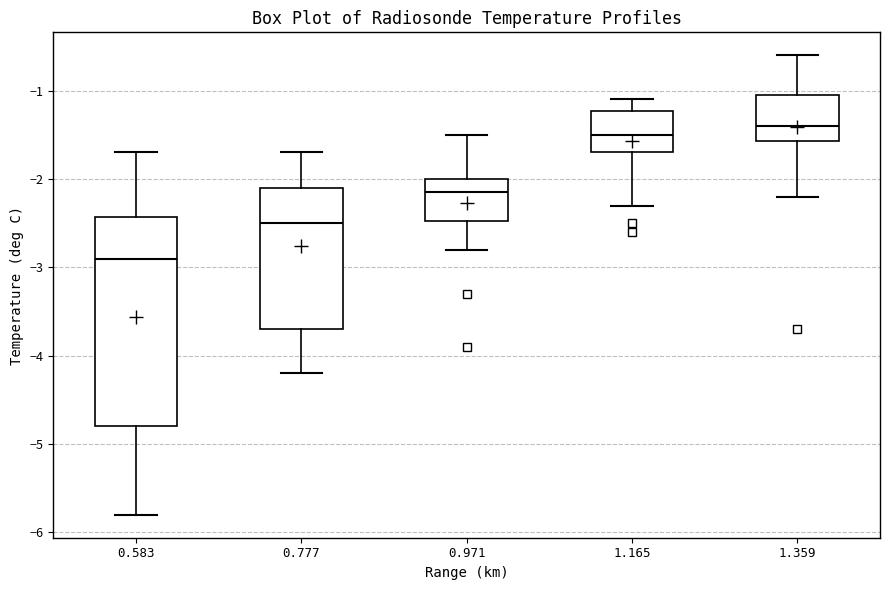

Where is the lower edge of the box at x = 0.583 on the y-axis? The values are not printed on the chart, so give them approximately, as read against the axis.

-4.8